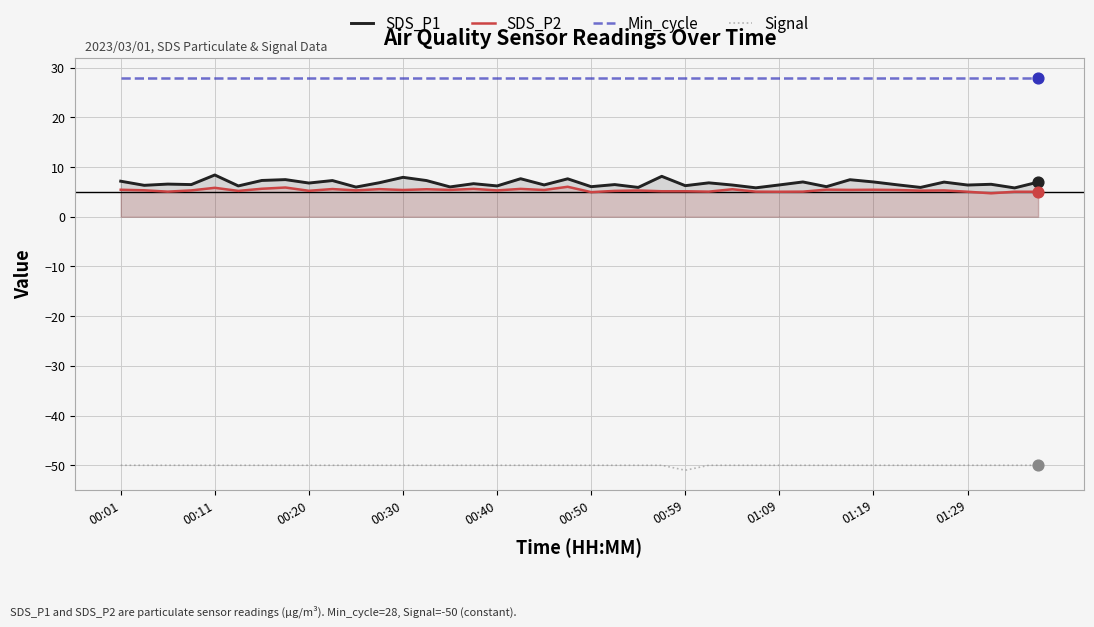

Is the value of SDS_P1 at 26 greater than the value of Min_cycle at 26?

No